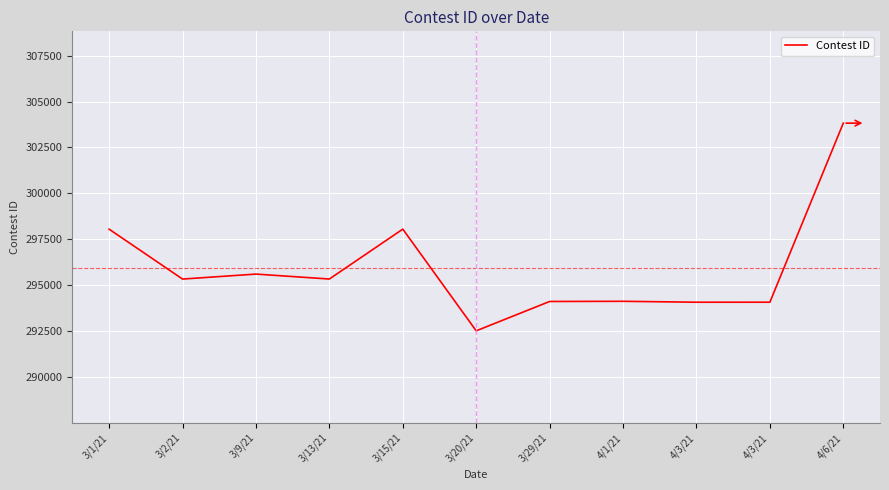

List the labels in order of value, smallest first.

3/20/21, 4/3/21, 4/3/21, 3/29/21, 4/1/21, 3/2/21, 3/13/21, 3/9/21, 3/1/21, 3/15/21, 4/6/21